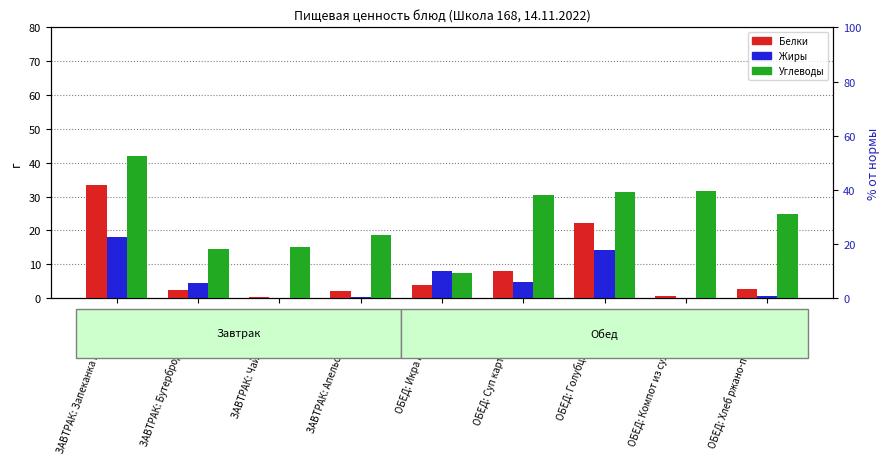

Reading right to left, transcribe all the data shown in this chart.

Белки: 2.8	0.6	22.1	8.1	3.8	2.0	0.3	2.4	33.4
Жиры: 0.6	0.1	14.2	4.7	8.1	0.5	0.1	4.4	18.0
Углеводы: 25.0	31.7	31.3	30.4	7.5	18.6	15.2	14.6	42.1